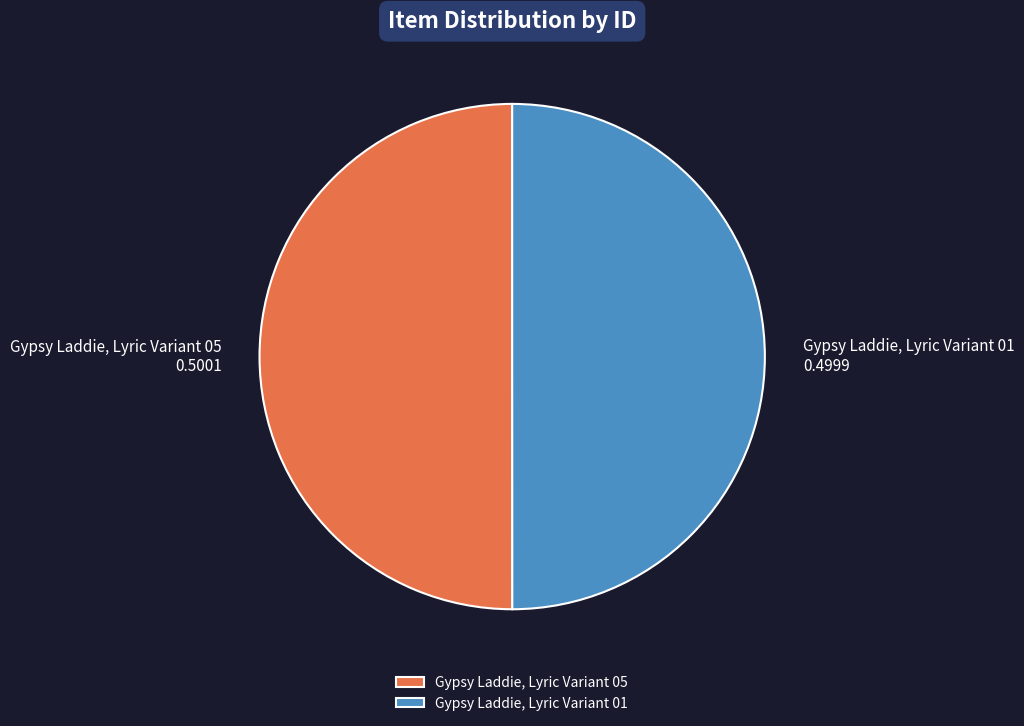

Combined, do Gypsy Laddie, Lyric Variant 01 and Gypsy Laddie, Lyric Variant 05 account for over 50%?

Yes